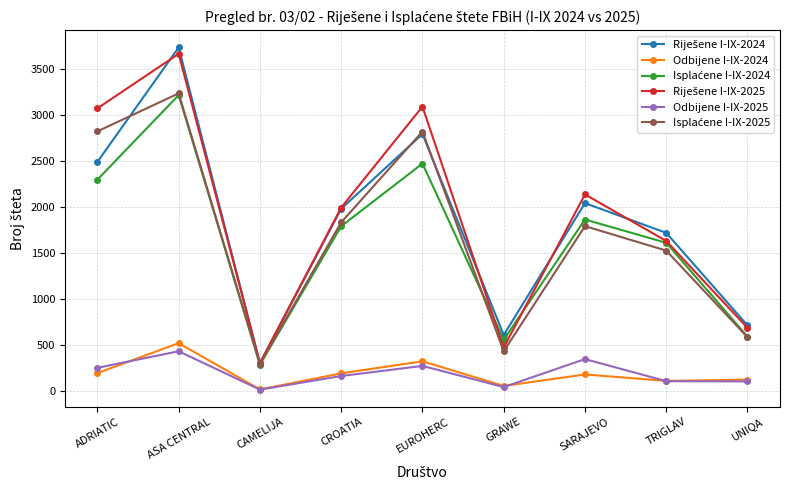

At which category does the chart reach its peak across all series?

ASA CENTRAL